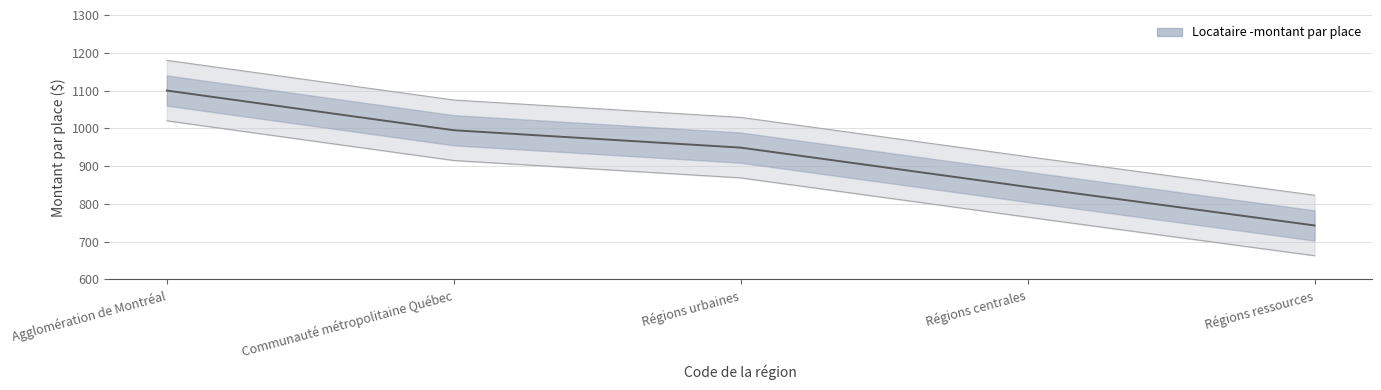

How many values are below 949?

2